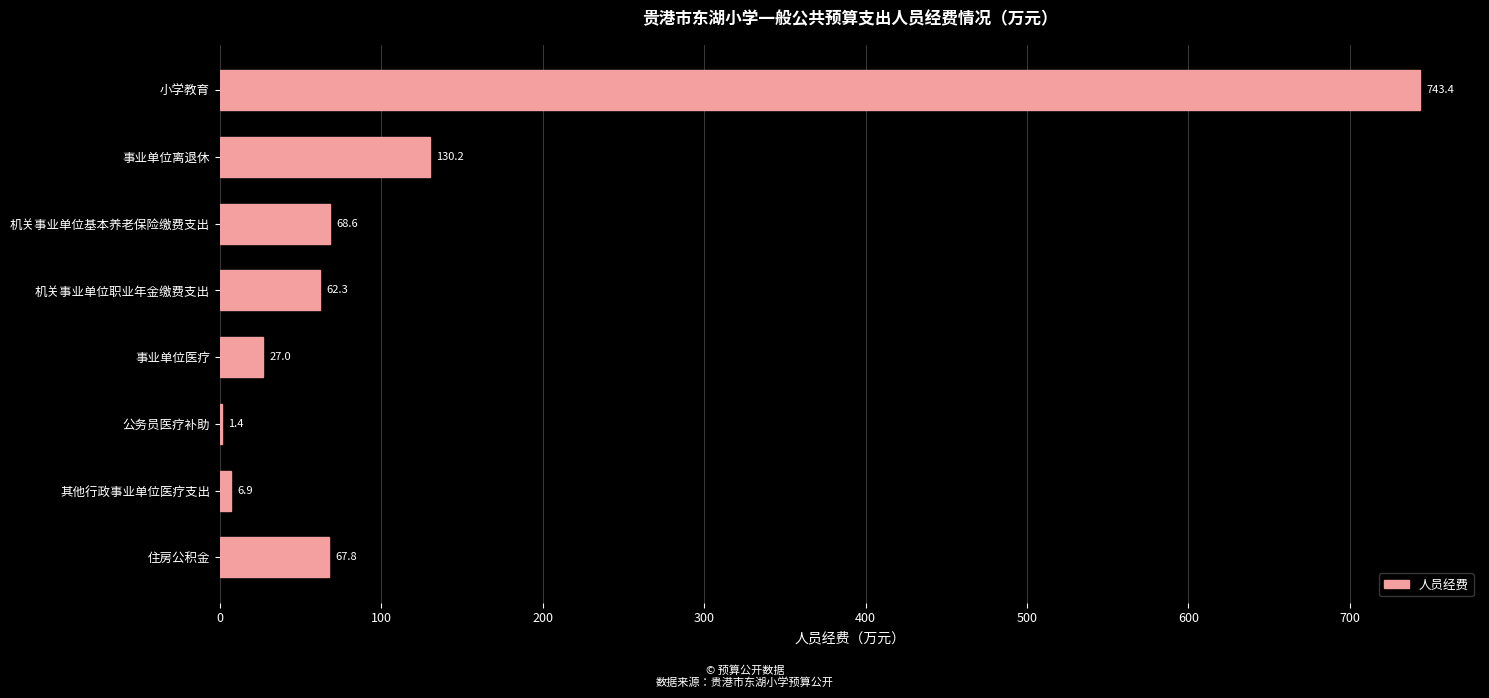

Reading top to bottom, extract all data points from this chart.

小学教育=743.4	事业单位离退休=130.2	机关事业单位基本养老保险缴费支出=68.6	机关事业单位职业年金缴费支出=62.3	事业单位医疗=27.0	公务员医疗补助=1.4	其他行政事业单位医疗支出=6.9	住房公积金=67.8